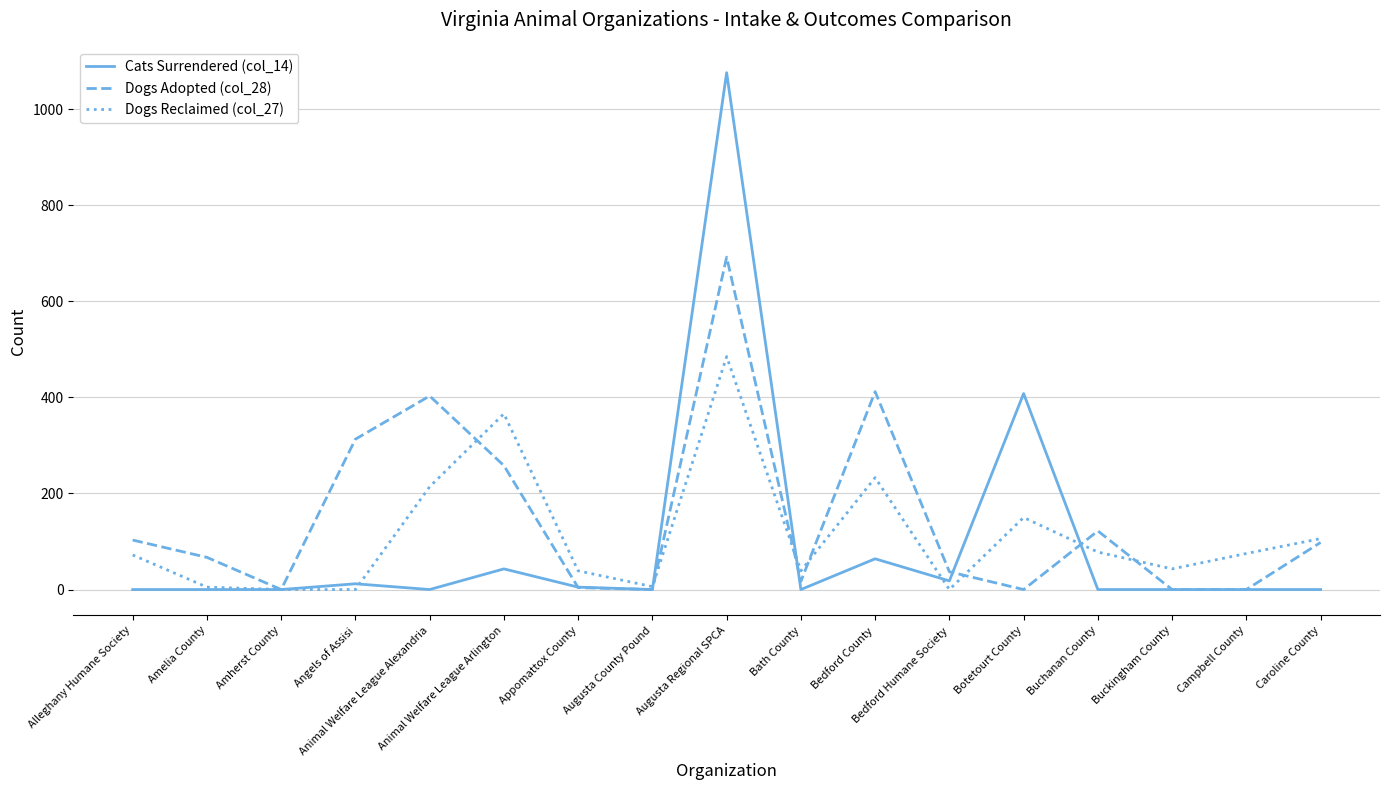

At which label is Dogs Adopted (col_28) closest to 346?

Angels of Assisi